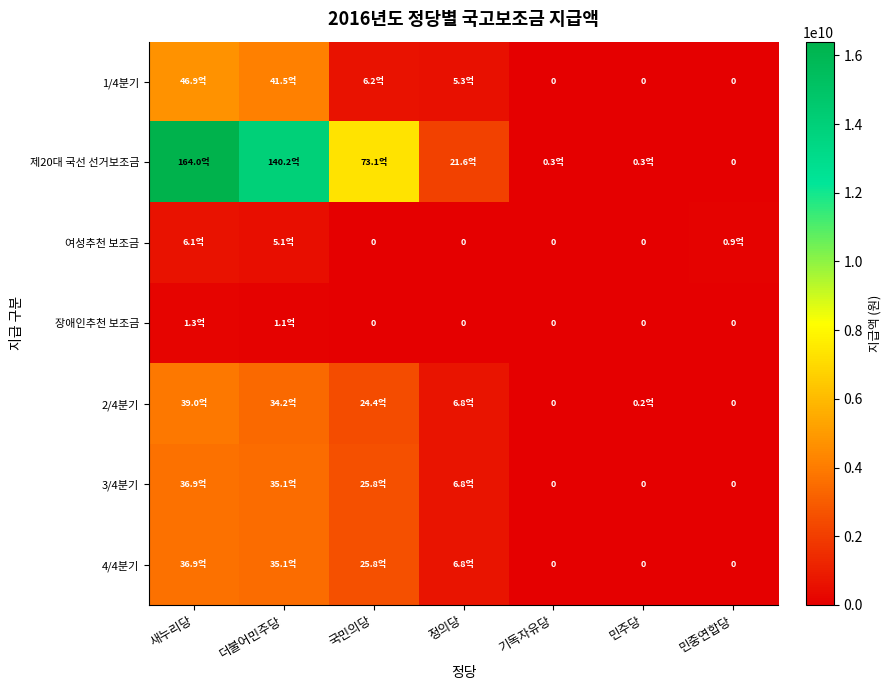

The 1/4분기 series shows 0 at 기독자유당. True or false?

True